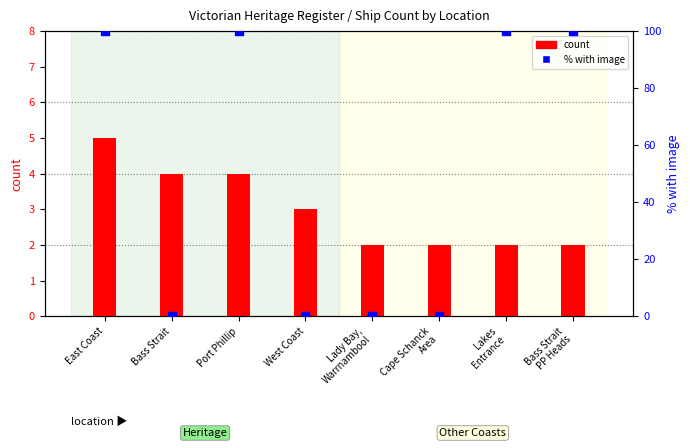

Which series has the largest total across all categories?

% with image